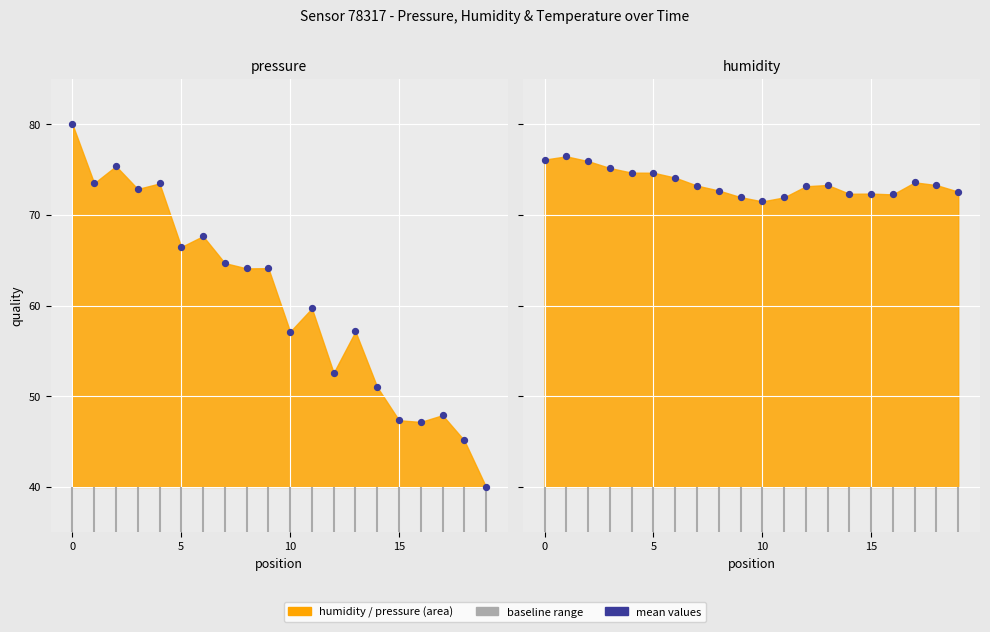

Which series reaches the minimum Y coordinate?

pressure_dots